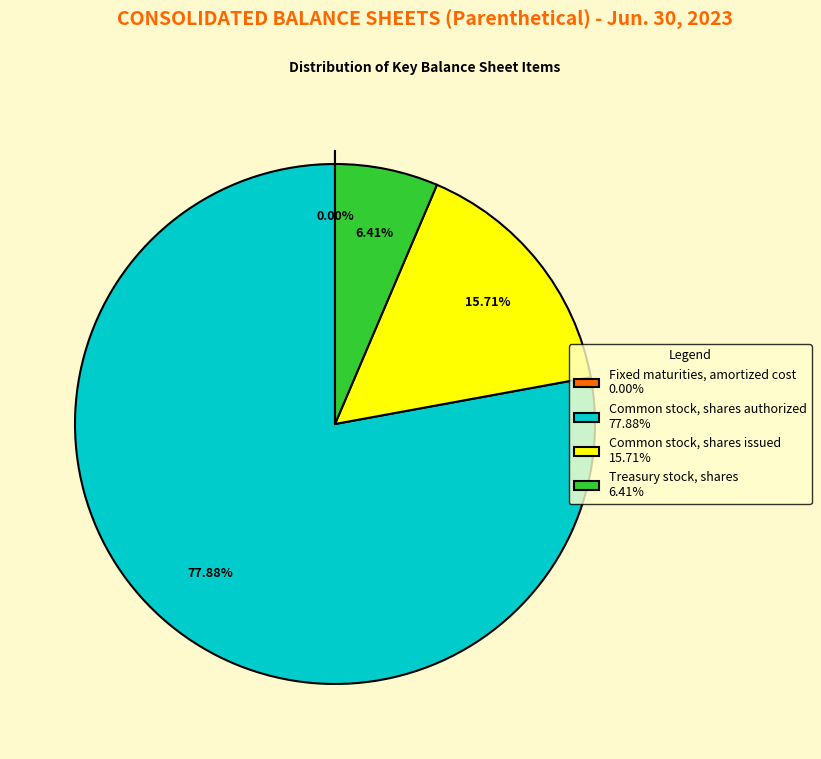

Combined, what portion of the pie is Common stock, shares authorized and Common stock, shares issued?

93.6%